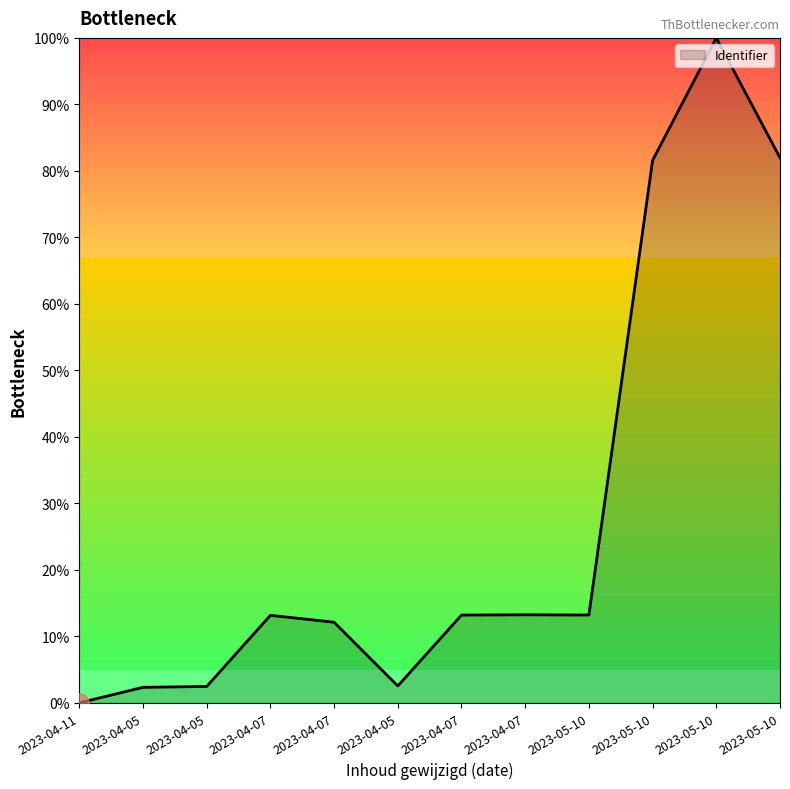

What is the label of the 12th point from the right?

2023-04-11